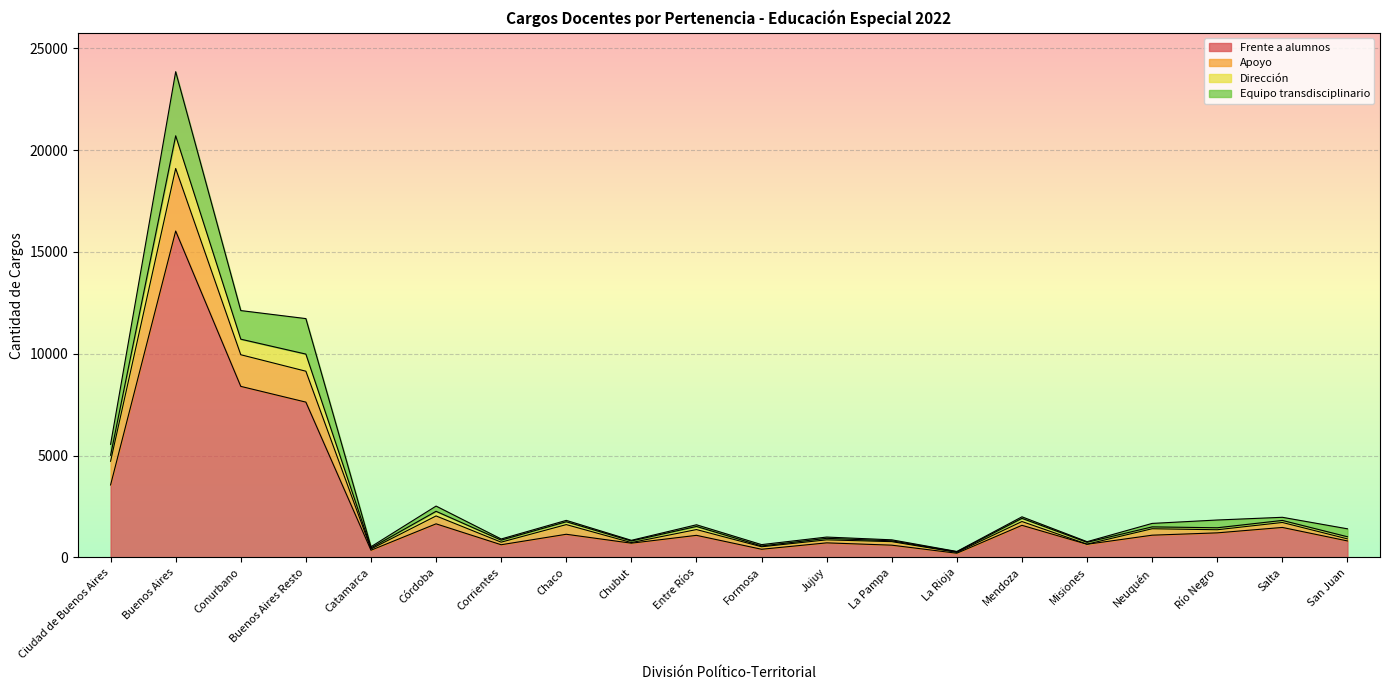

What is the difference between the Frente a alumnos values at La Pampa and Buenos Aires Resto?

7021